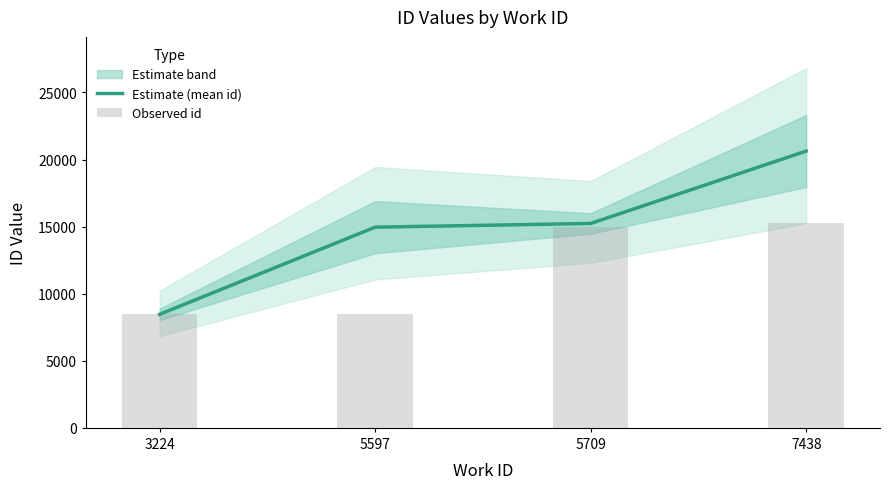

At which label is Observed id closest to 11849?

5709